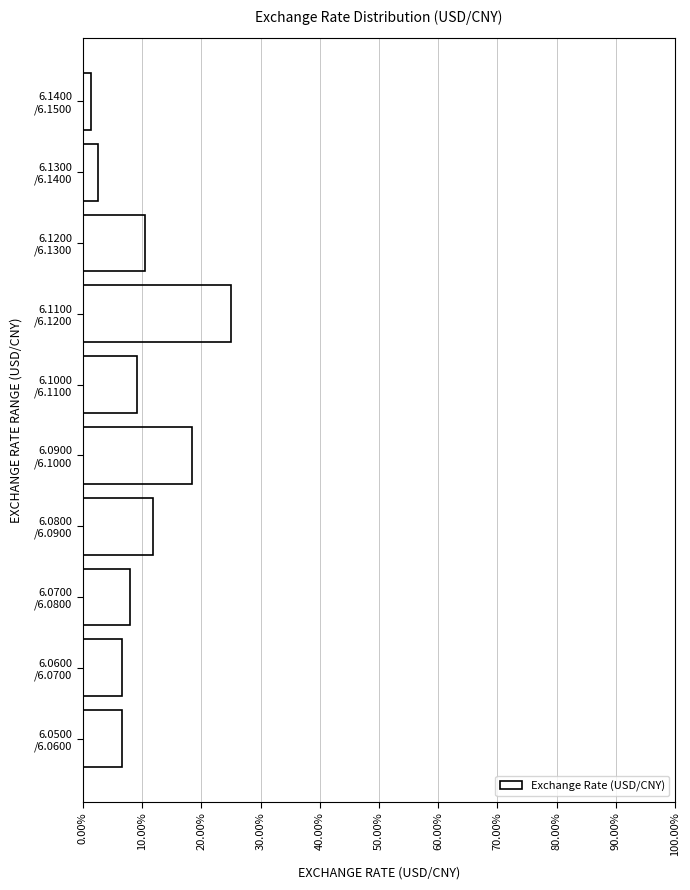

Reading bottom to top, extract all data points from this chart.

6.6	6.6	7.9	11.8	18.4	9.2	25.0	10.5	2.6	1.3